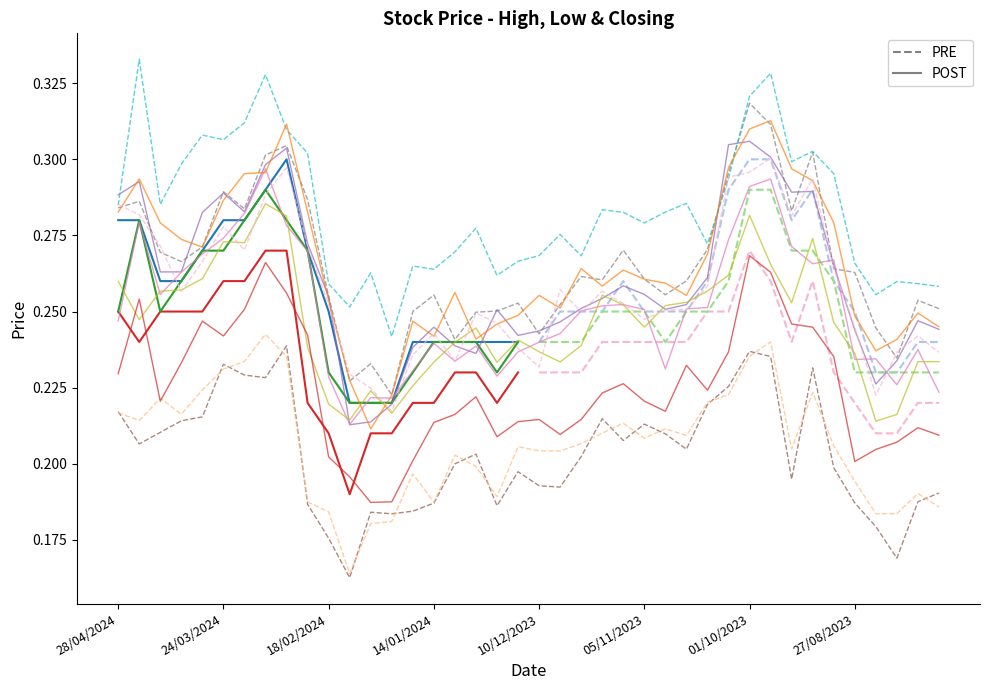

What is the value of the Closing point at the 23rd from the left?

0.2